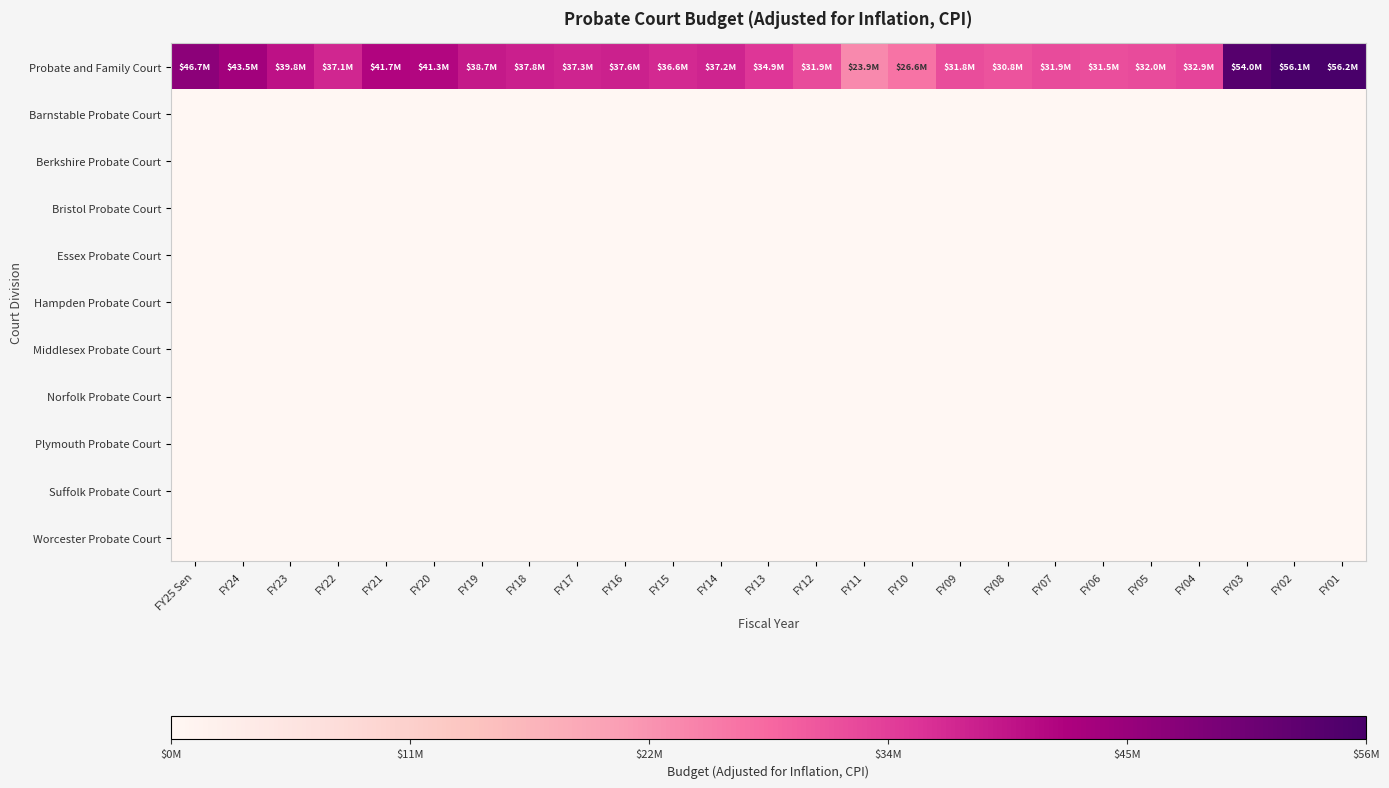

At how many categories does at least one series exceed 46188731?

4